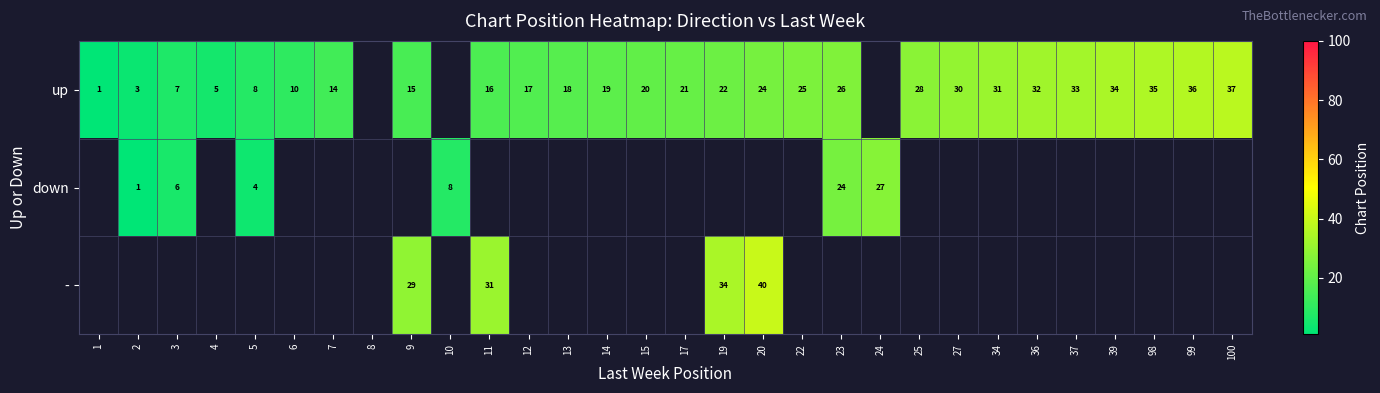

What is the difference between the up values at 5 and 36?

24